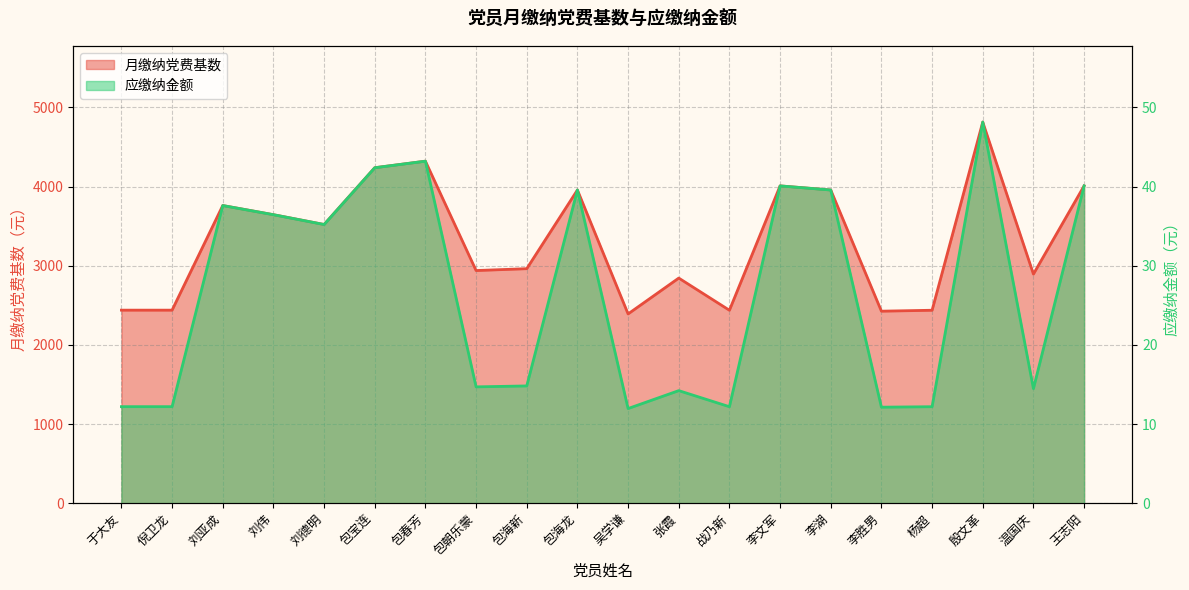

Reading left to right, list all the values displayed in this chart.

月缴纳党费基数: 2438.1	2438.1	3759.6	3644.0	3520.1	4237.2	4320.0	2938.4	2962.0	3955.9	2390.6	2843.2	2436.9	4007.8	3955.9	2425.1	2436.9	4814.0	2893.6	4007.8
应缴纳金额: 12.2	12.2	37.6	36.4	35.2	42.4	43.2	14.7	14.8	39.6	12.0	14.2	12.2	40.1	39.6	12.1	12.2	48.1	14.5	40.1